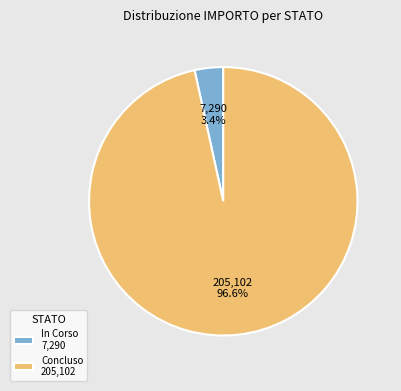

To the nearest percent, what is the difference between the largest and smallest slice percentages?

93%